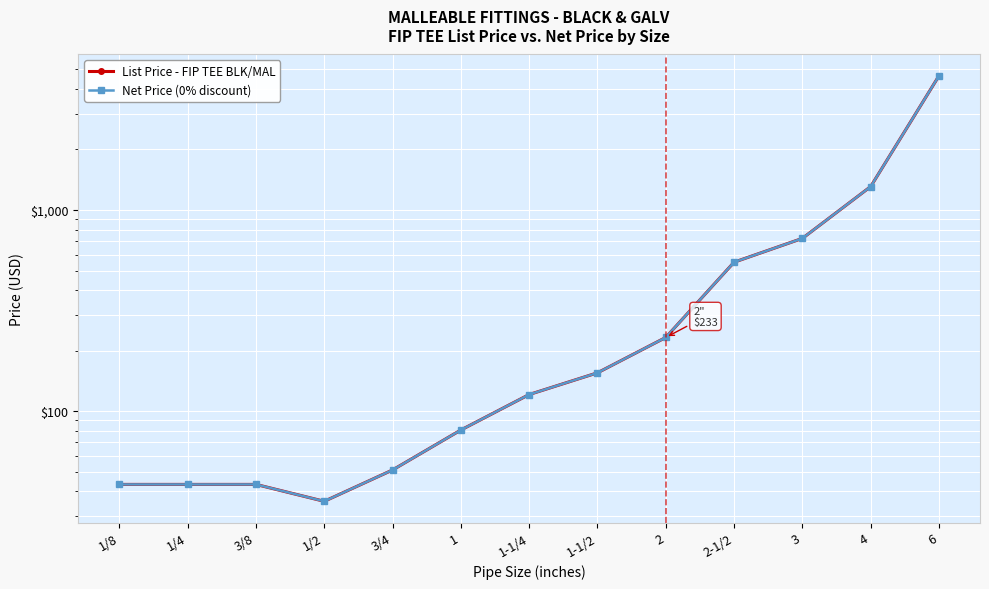

What value does the Net Price (0% discount) series have at 6?

4646.5